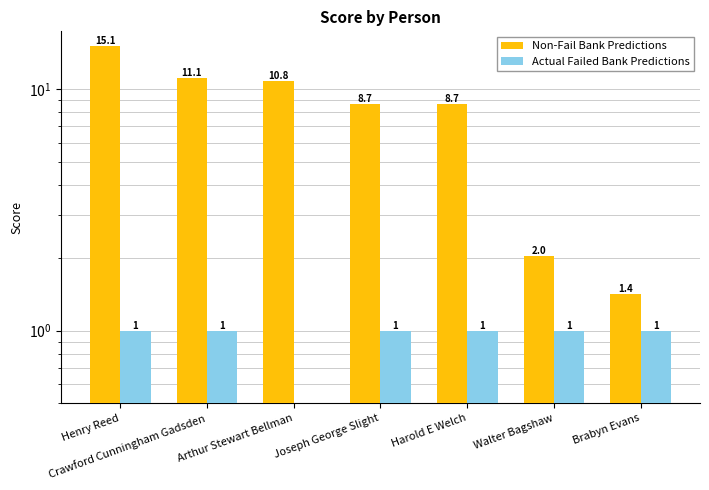

How many data points does each series have?

7